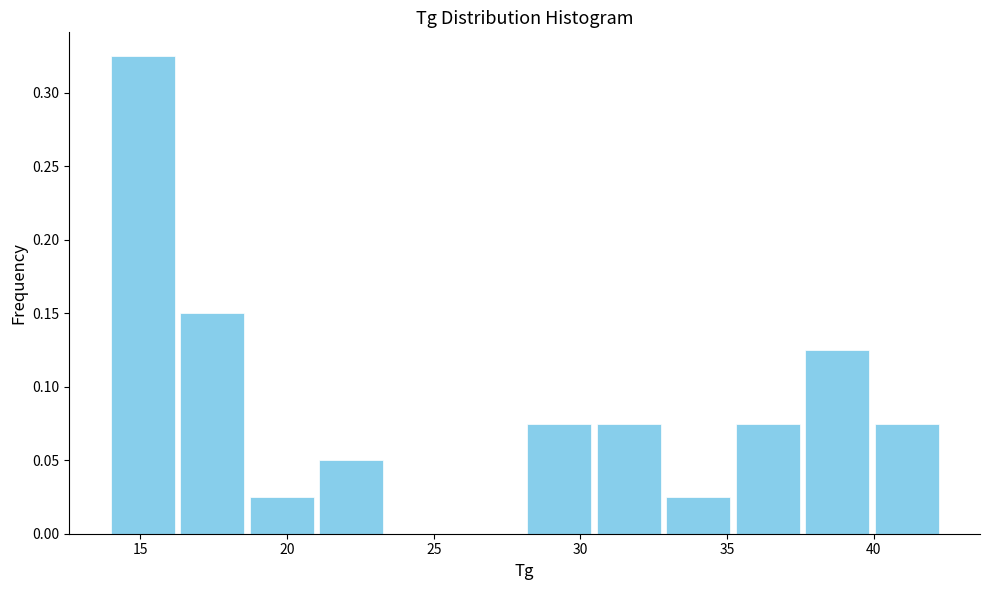

Reading left to right, list every bar in this chart as the range it spans on the x-axis followed by its height. Neither the bar edges nor the heights are printed on the chart, so give them approximately, as read against the axes.

14.0 to 16.5: 0.325
16.5 to 18.5: 0.150
18.5 to 21.0: 0.025
21.0 to 23.5: 0.050
23.5 to 25.5: 0
25.5 to 28.0: 0
28.0 to 30.5: 0.075
30.5 to 33.0: 0.075
33.0 to 35.0: 0.025
35.0 to 37.5: 0.075
37.5 to 40.0: 0.125
40.0 to 42.5: 0.075